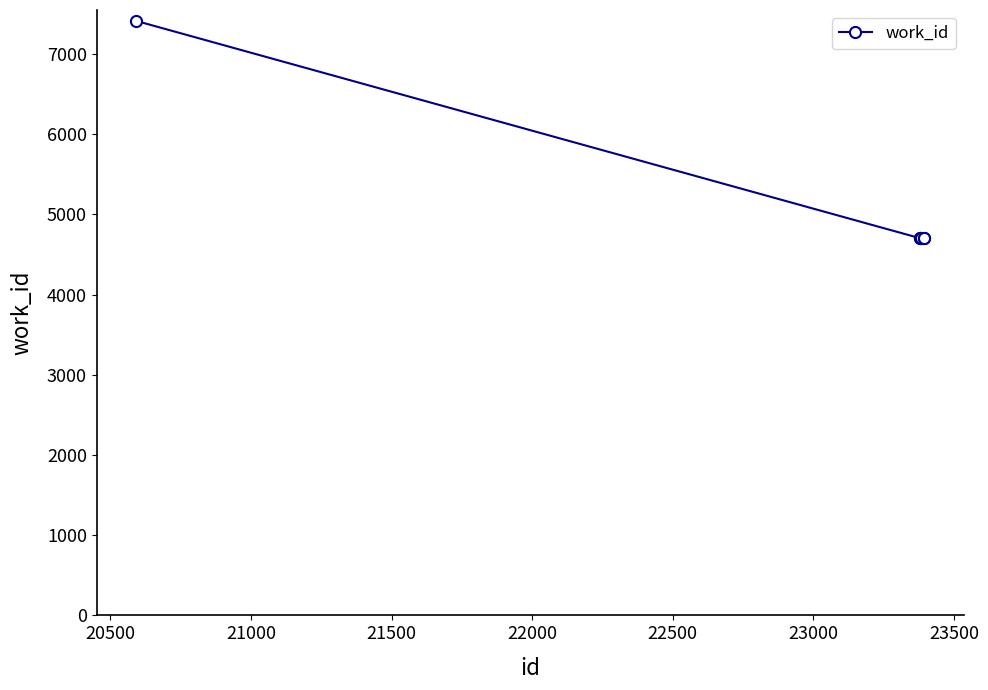

What is the minimum value shown in the chart?

4702